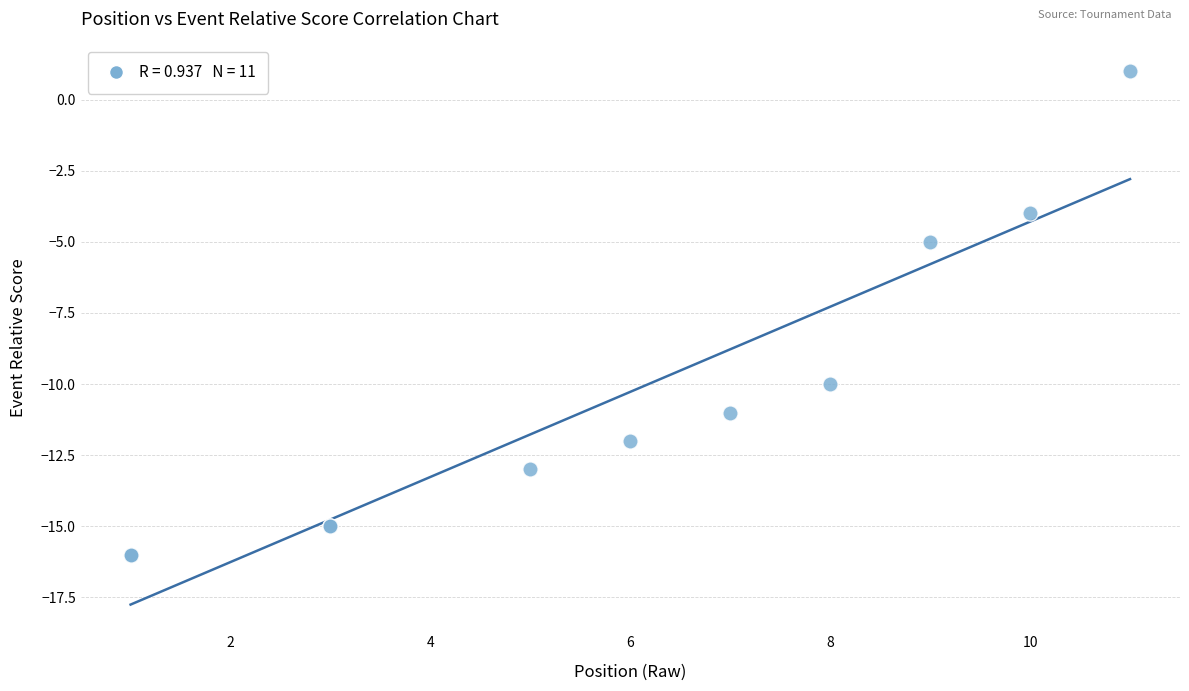

What Y value in the scatter plot is closest to -7?

-5